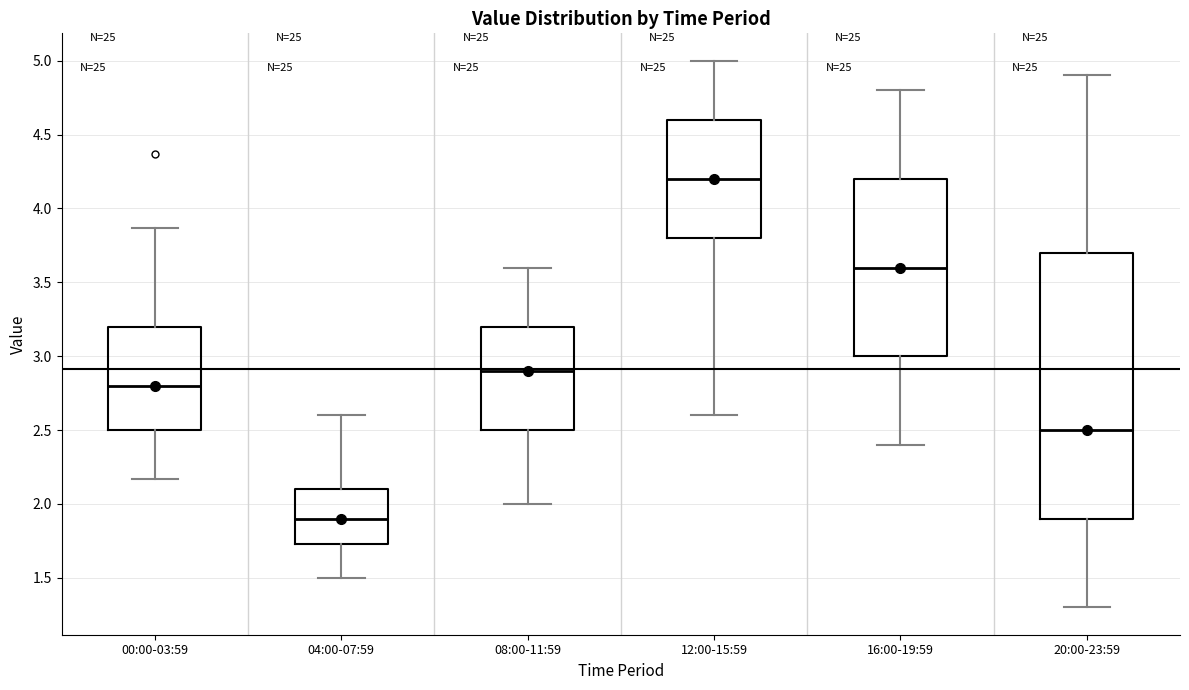

Reading left to right, read every box against the y-axis: the position of its median line, the range the box covers, and the ends of its whiskers. The values are not printed on the chart, so give them approximately, as read against the axis.

00:00-03:59: median 2.80, box 2.50 to 3.20, whiskers 2.15 to 3.85
04:00-07:59: median 1.90, box 1.75 to 2.10, whiskers 1.50 to 2.60
08:00-11:59: median 2.90, box 2.50 to 3.20, whiskers 2.00 to 3.60
12:00-15:59: median 4.20, box 3.80 to 4.60, whiskers 2.60 to 5.00
16:00-19:59: median 3.60, box 3.00 to 4.20, whiskers 2.40 to 4.80
20:00-23:59: median 2.50, box 1.90 to 3.70, whiskers 1.30 to 4.90